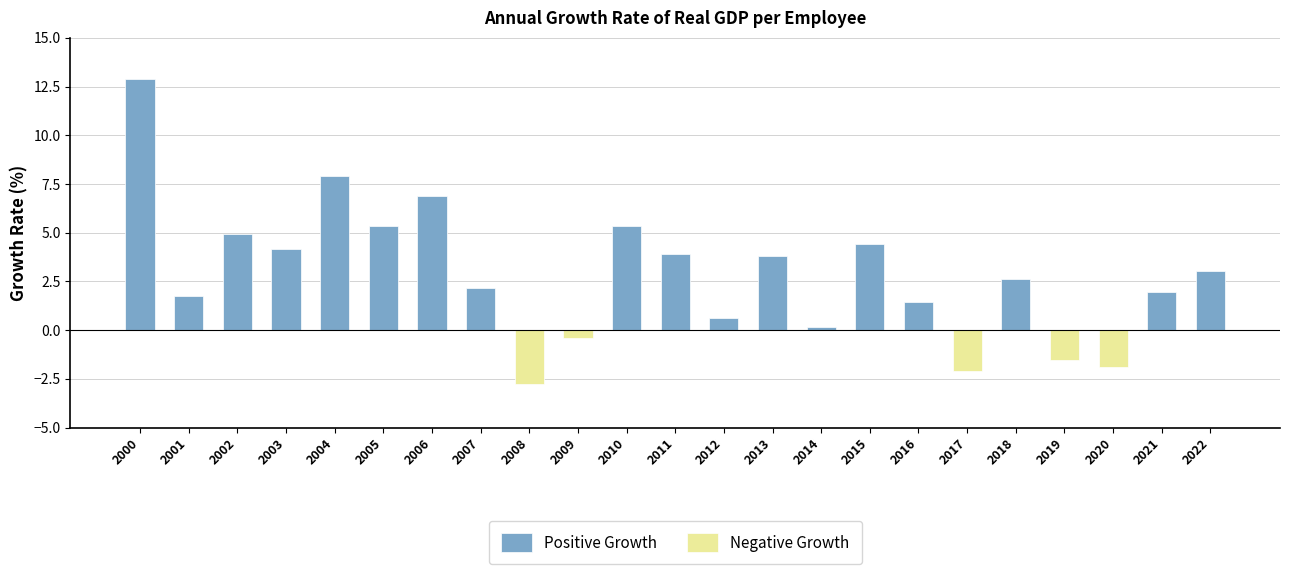

What is the value of the Positive Growth bar at the 8th from the left?

2.1